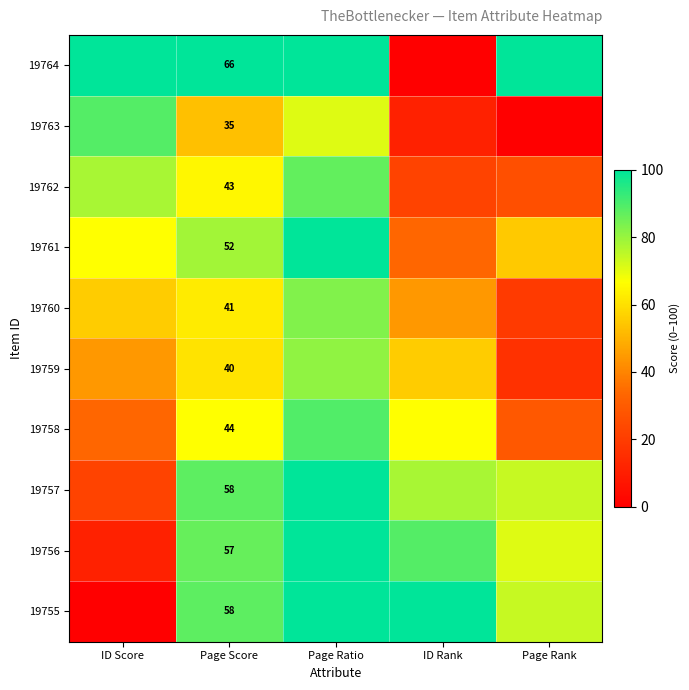

Which has a higher value, Page Ratio or Page Score?

Page Ratio